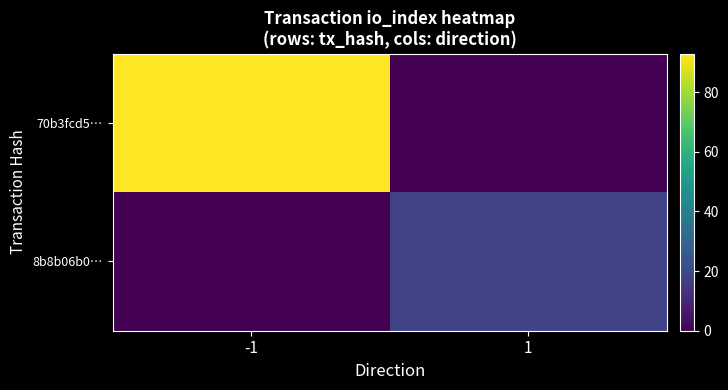

Reading right to left, what are all the values shown in this chart?

70b3fcd5…: 1=0	-1=93
8b8b06b0…: 1=19	-1=0